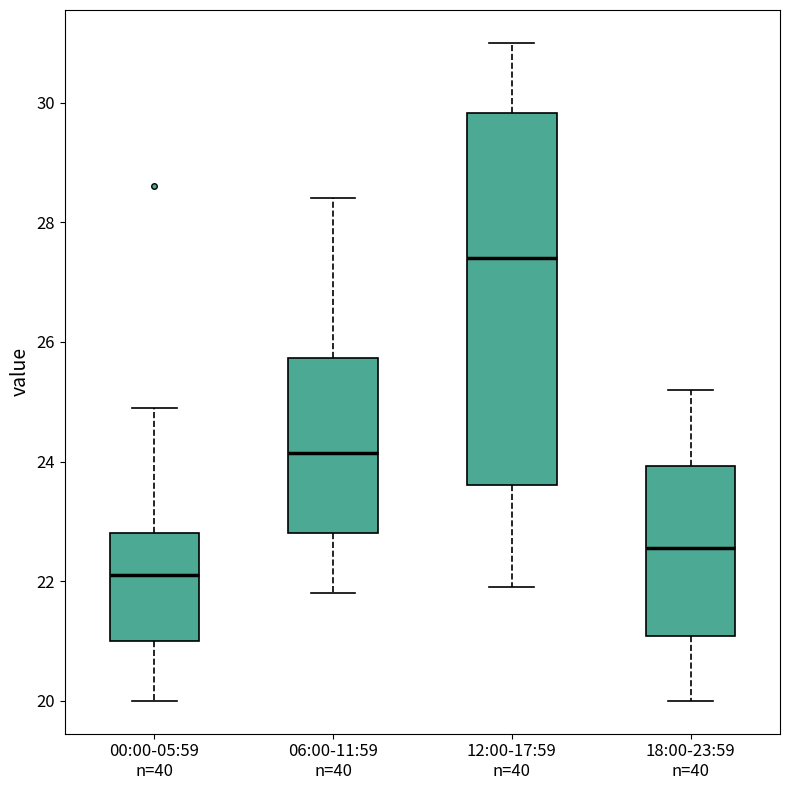

Reading left to right, read every box against the y-axis: the position of its median line, the range the box covers, and the ends of its whiskers. The values are not printed on the chart, so give them approximately, as read against the axis.

00:00-05:59 n=40: median 22.2, box 21.0 to 22.8, whiskers 20.0 to 25.0
06:00-11:59 n=40: median 24.2, box 22.8 to 25.8, whiskers 21.8 to 28.4
12:00-17:59 n=40: median 27.4, box 23.6 to 29.8, whiskers 22.0 to 31.0
18:00-23:59 n=40: median 22.6, box 21.0 to 24.0, whiskers 20.0 to 25.2